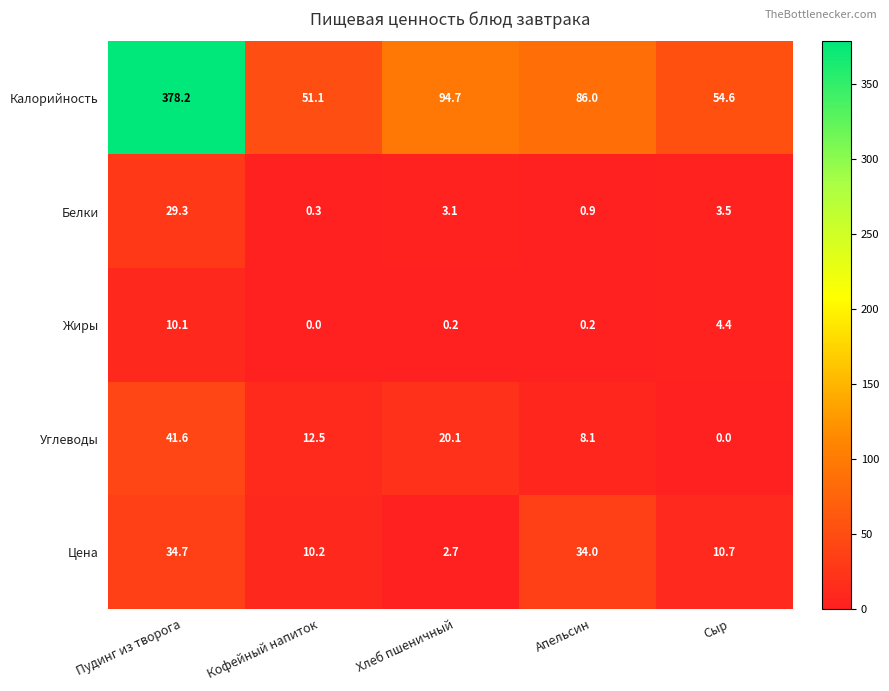

What is the total value across all series at Апельсин?

129.2